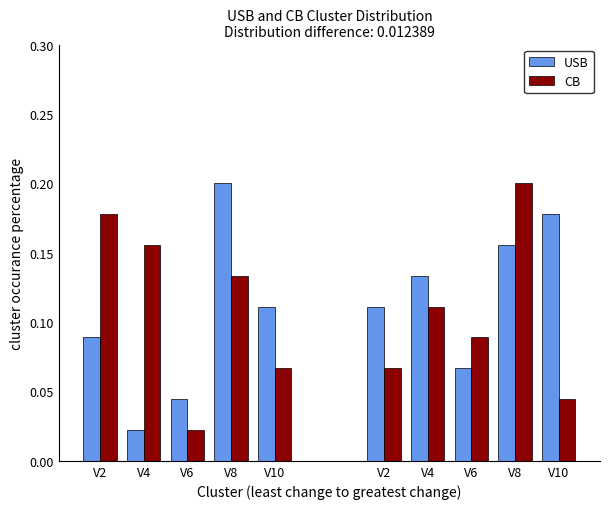

Which series changed the most between V2 and V6?

CB